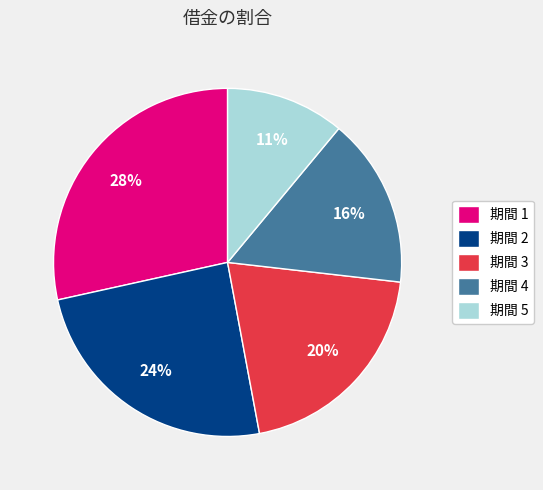

Rank the categories by value from highest to lowest.

期間 1, 期間 2, 期間 3, 期間 4, 期間 5